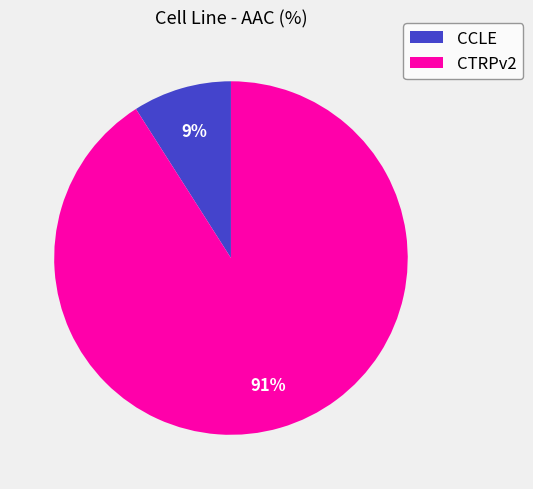

To the nearest percent, what is the difference between the CCLE and CTRPv2 slice percentages?

82%